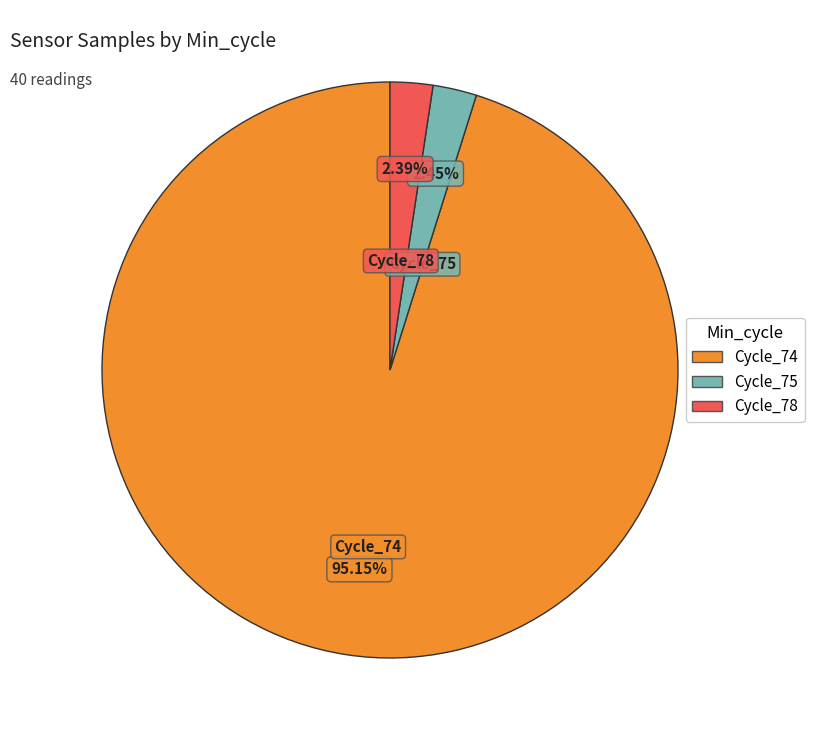

Is there any slice that represents more than half of the pie?

Yes